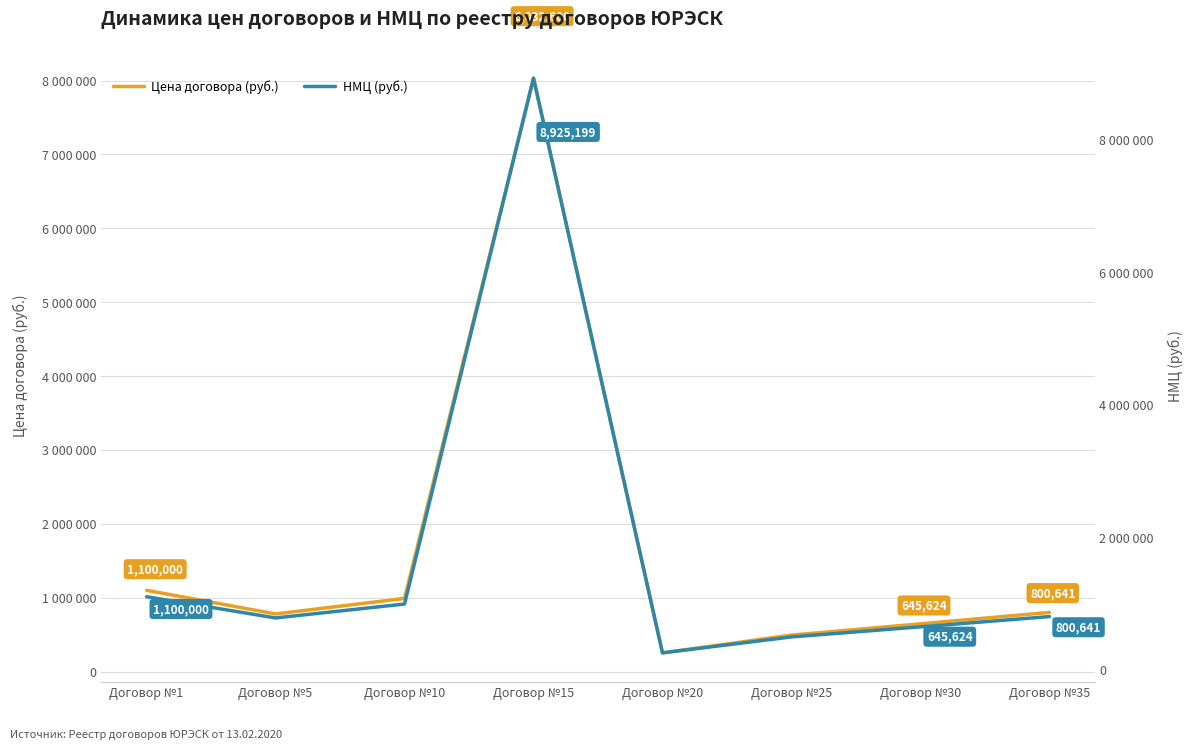

Between Договор №20 and Договор №25, which series saw the biggest shift?

Цена договора (руб.)